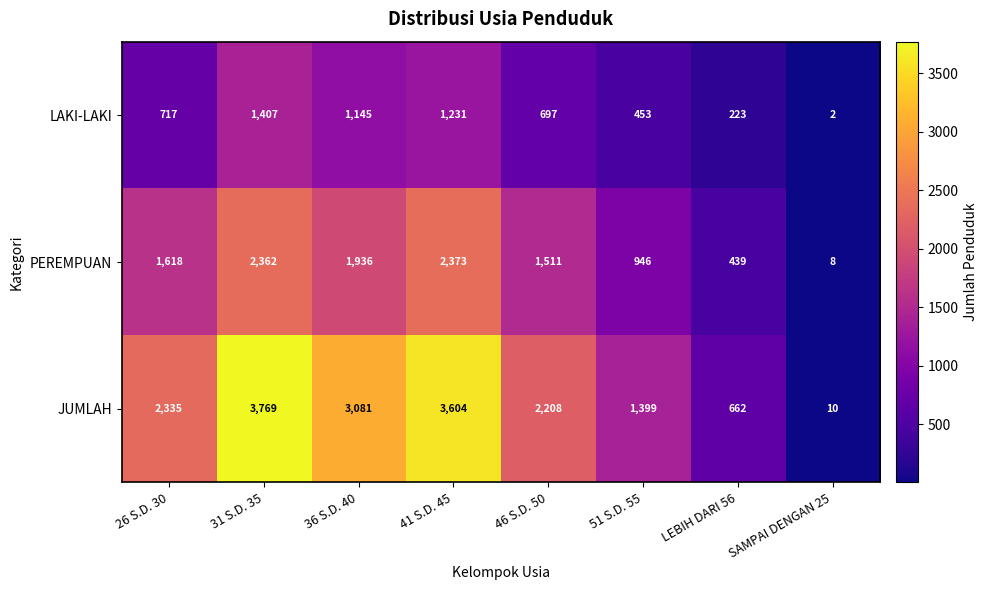

What is the sum of the LAKI-LAKI values at 51 S.D. 55 and SAMPAI DENGAN 25?

455